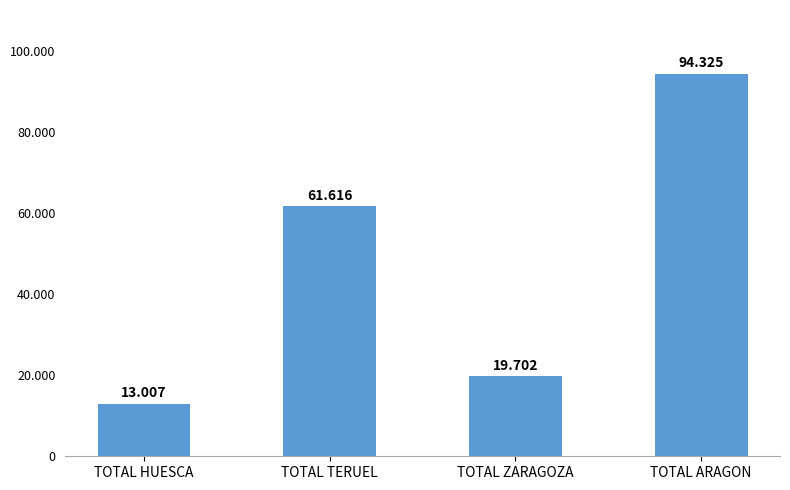

Approximately how many times larger is the value at TOTAL HUESCA compared to TOTAL ARAGON?

0.1